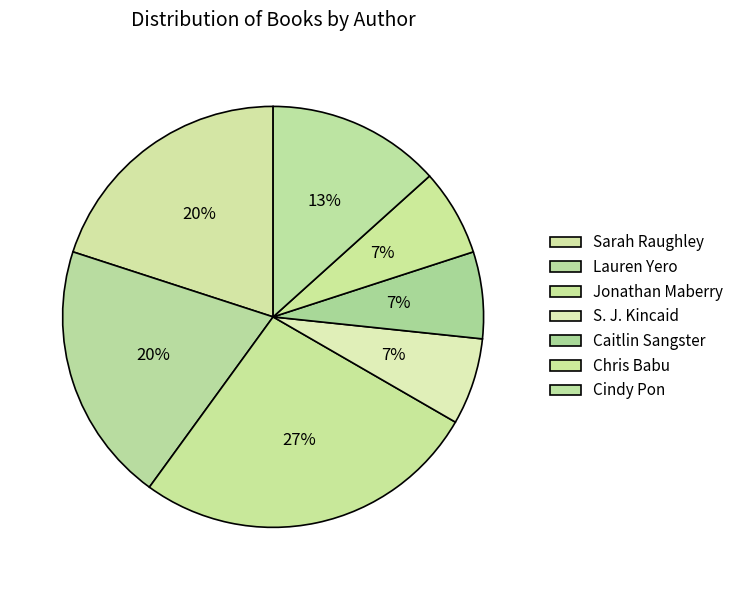

Which slice is the smallest?

S. J. Kincaid